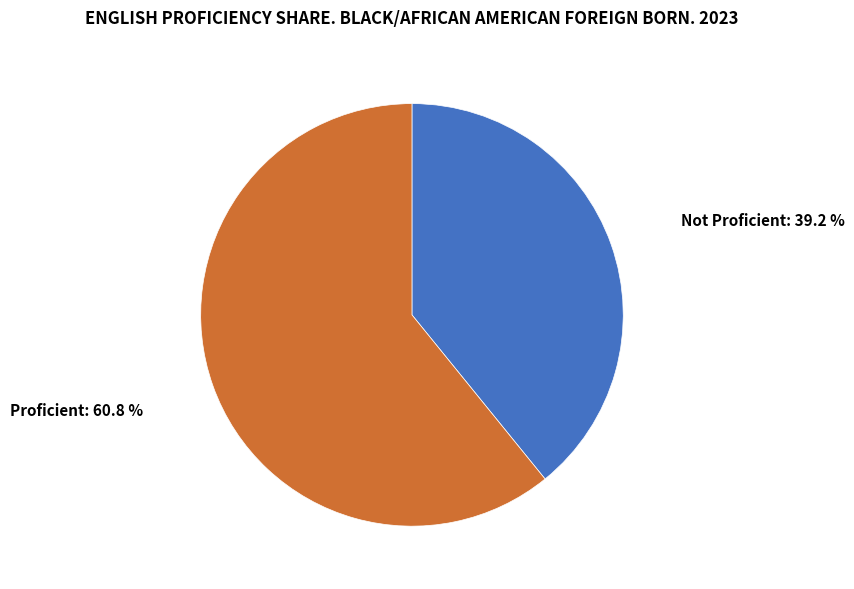

Does any single category account for the majority?

Yes